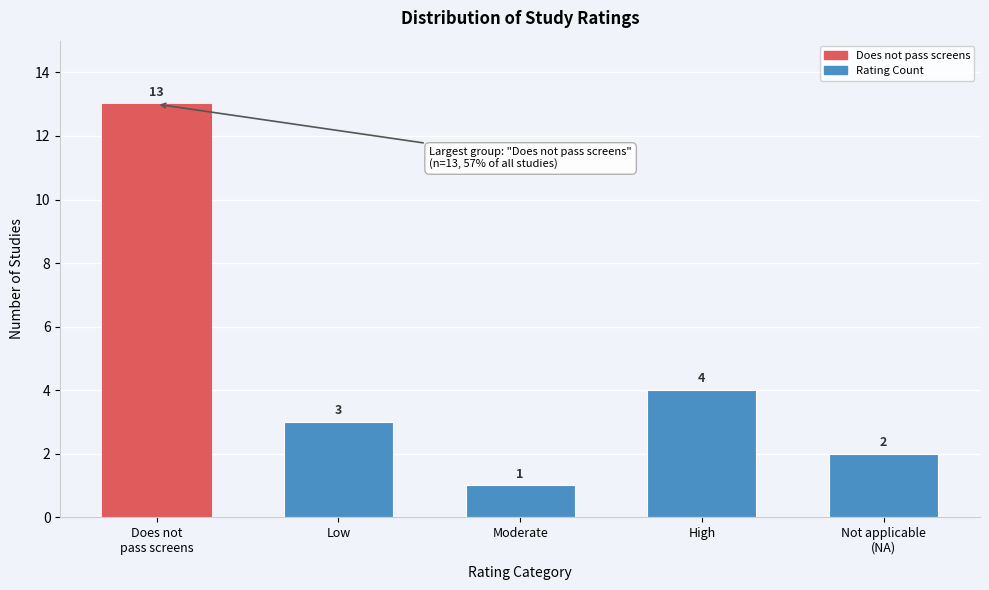

Reading left to right, extract all data points from this chart.

13	3	1	4	2